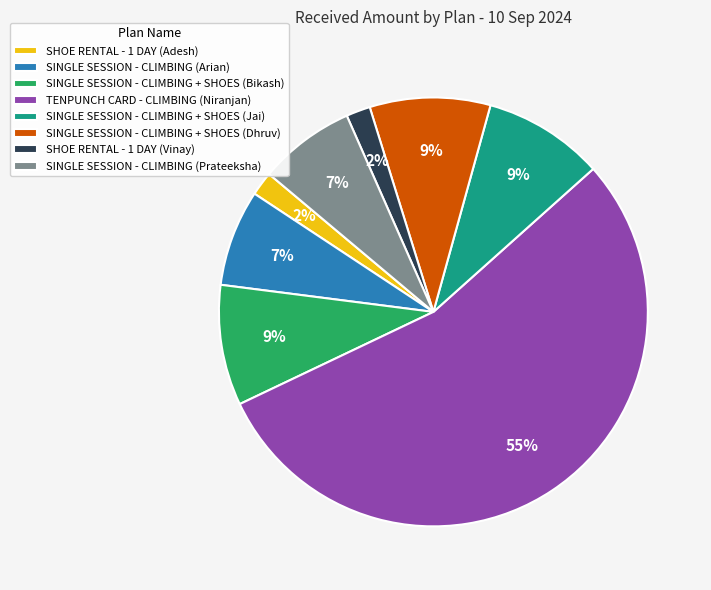

Does any single category account for the majority?

Yes